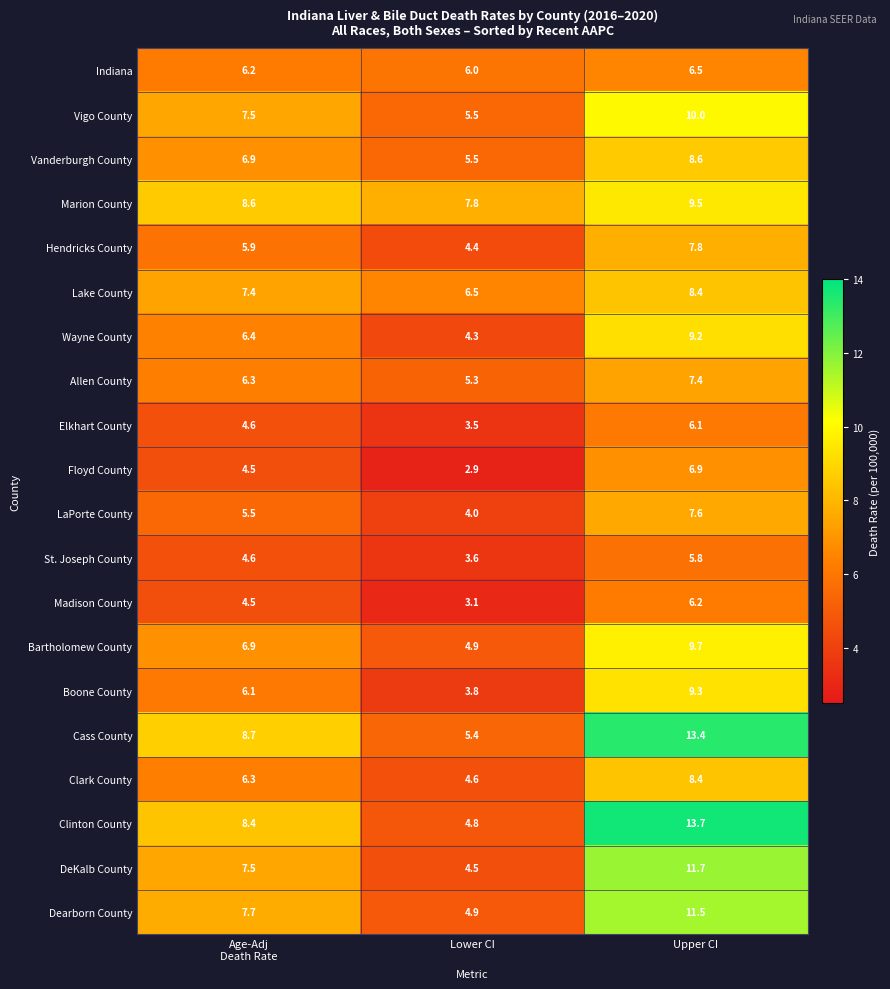

At how many categories does at least one series exceed 6?

3